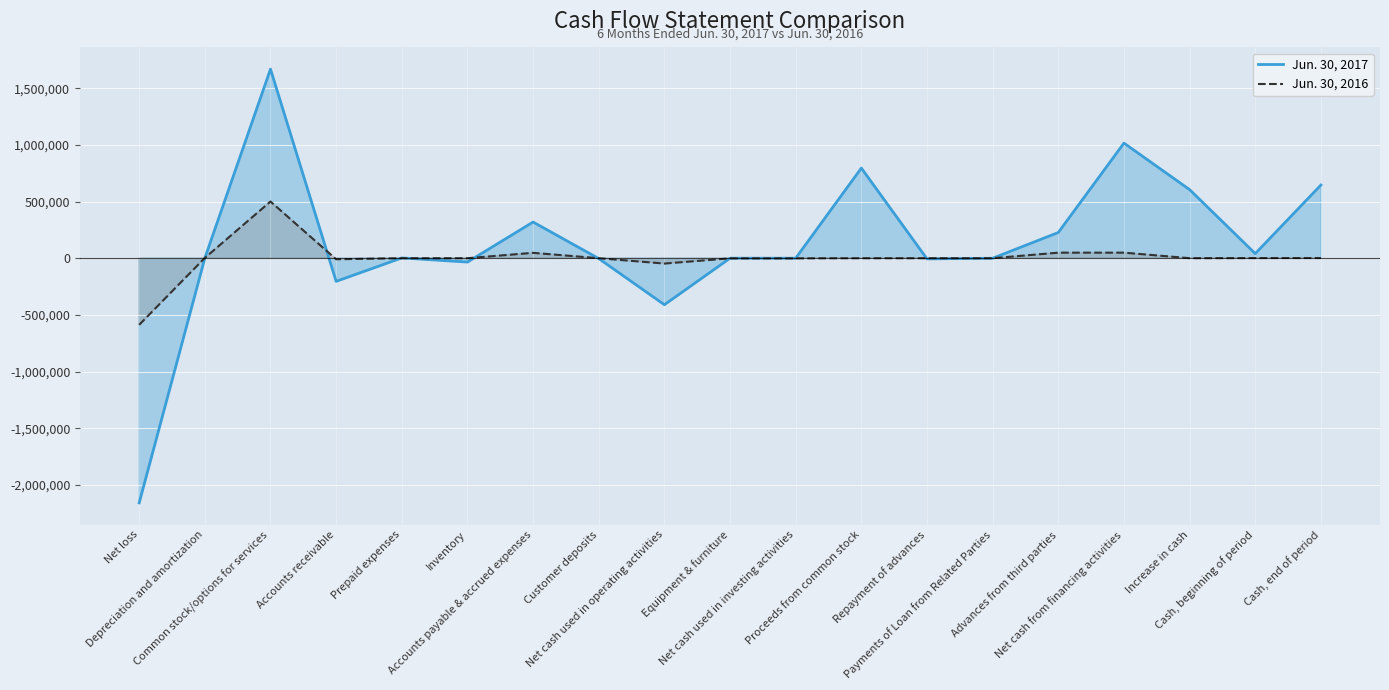

List the series in order of their peak value, highest first.

Jun. 30, 2017, Jun. 30, 2016